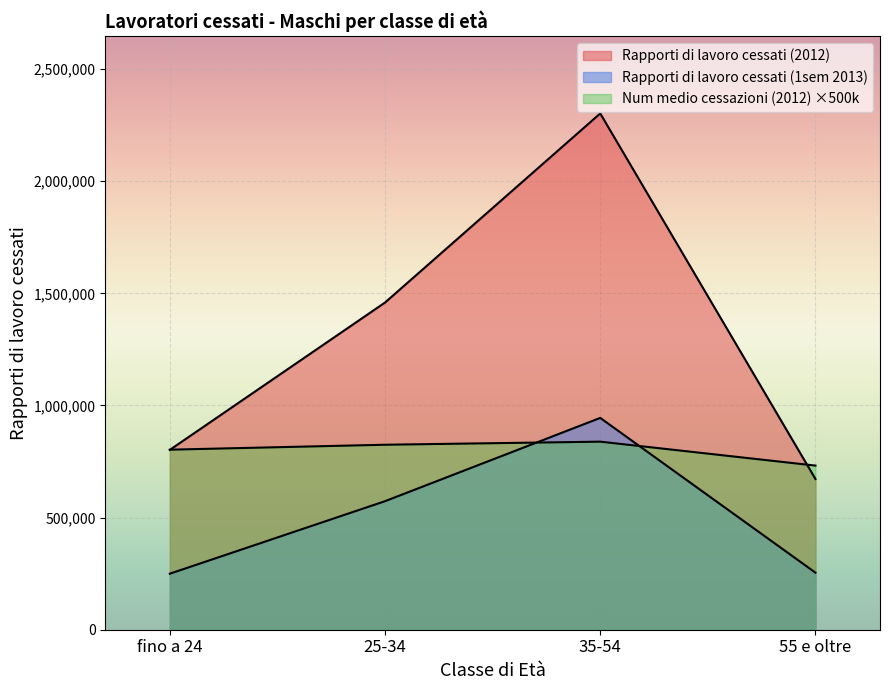

True or false: Rapporti di lavoro cessati (2012) and Rapporti di lavoro cessati (1sem 2013) cross at least once.

False